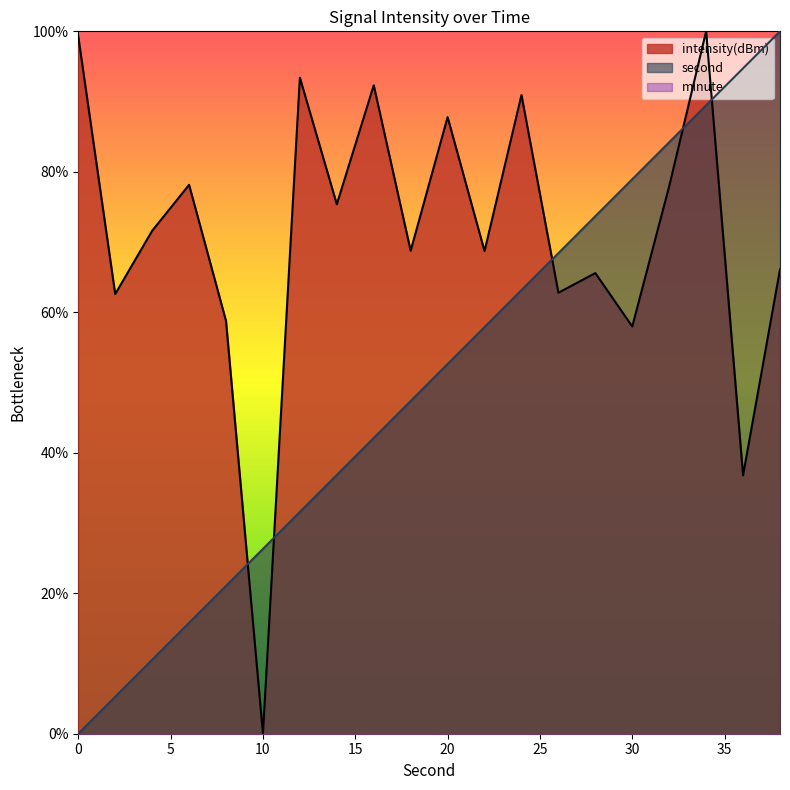

What is the value of the second point at the 2nd from the left?

5.3